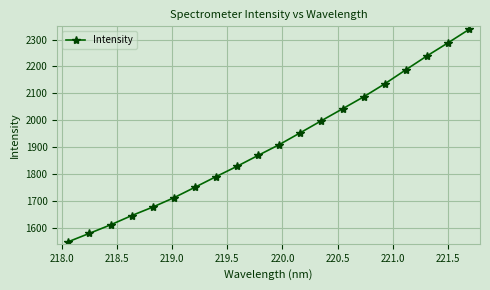

What is the smallest value displayed?

1547.5